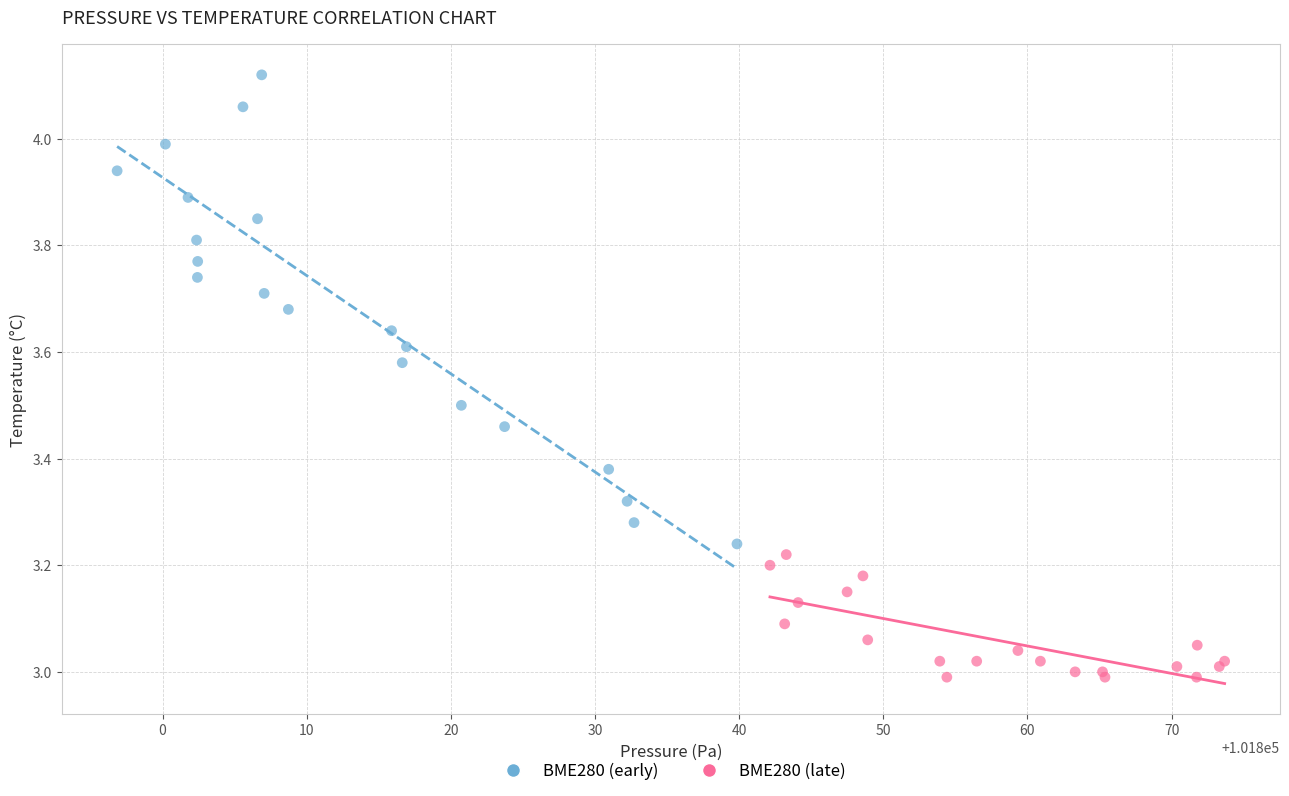

Which series reaches the maximum Y coordinate?

BME280 (early)